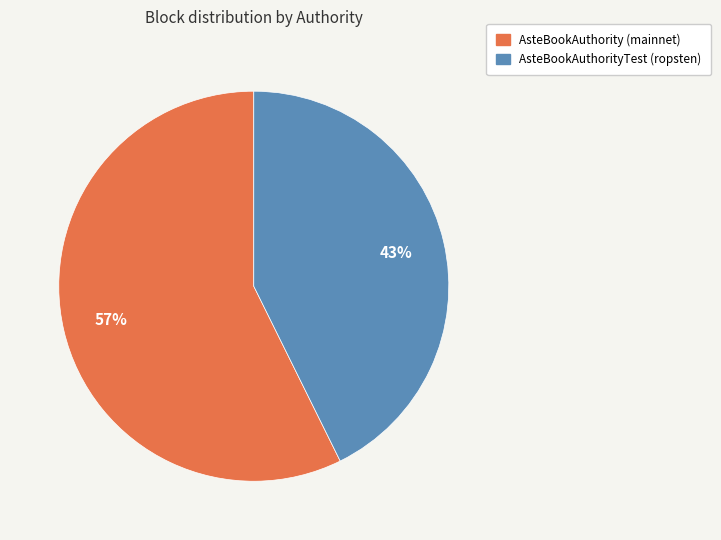

Rank the categories by value from lowest to highest.

AsteBookAuthorityTest (ropsten), AsteBookAuthority (mainnet)